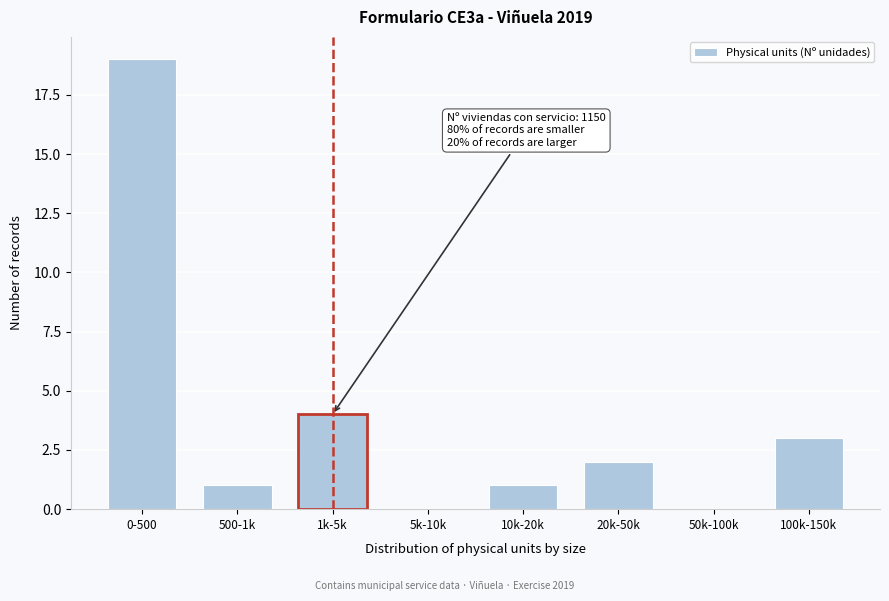

Reading right to left, extract all data points from this chart.

100k-150k=3	50k-100k=0	20k-50k=2	10k-20k=1	5k-10k=0	1k-5k=4	500-1k=1	0-500=19